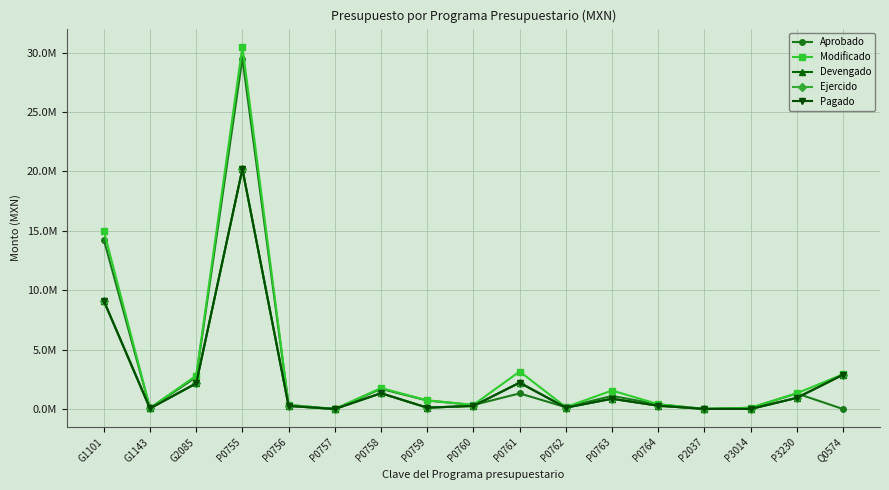

Reading right to left, list all the values displayed in this chart.

Aprobado: 0.0	1311536.9	104123.2	8000.0	396363.6	1103214.4	154497.6	1315974.5	337963.6	717835.1	1701350.4	1500.0	337963.6	29496668.5	2685816.7	88000.0	14262474.3
Modificado: 2923514.0	1325562.9	104123.2	8000.0	410389.6	1556808.6	160849.0	3158811.2	351989.6	729876.2	1768304.6	1500.0	351989.5	30497987.9	2806096.1	88000.0	15010536.8
Devengado: 2888298.7	939961.7	6000.0	8000.0	279813.9	864882.4	116917.2	2218557.6	263031.0	114358.7	1330027.7	1468.0	261426.7	20205401.8	2160316.7	52901.0	9113394.8
Ejercido: 2888298.7	939961.7	6000.0	8000.0	279813.9	864882.4	116917.2	2218557.6	263031.0	114358.7	1330027.7	1468.0	261426.7	20205401.8	2160316.7	52901.0	9113394.8
Pagado: 2888298.7	939961.7	6000.0	8000.0	279813.9	864882.4	116917.2	2218557.6	263031.0	114358.7	1330027.7	1468.0	261426.7	20205401.8	2160316.7	52901.0	9113394.8